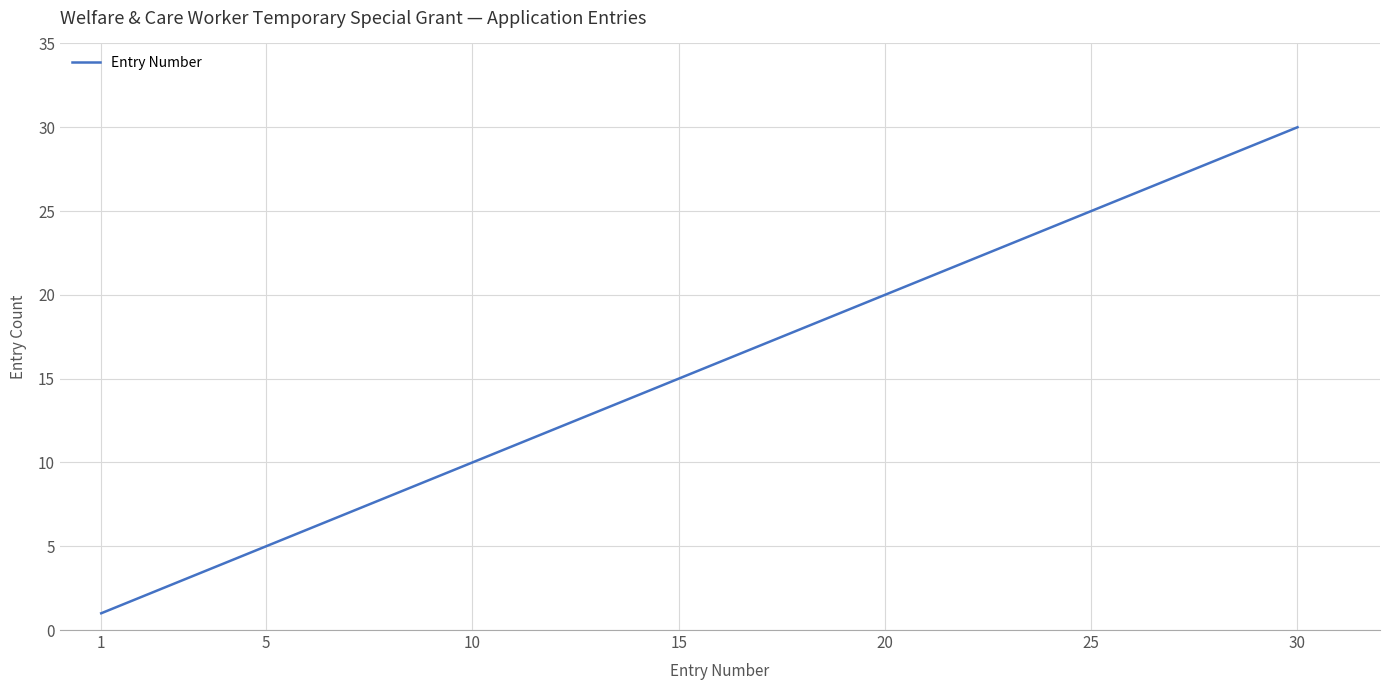

What is the maximum value shown in the chart?

30